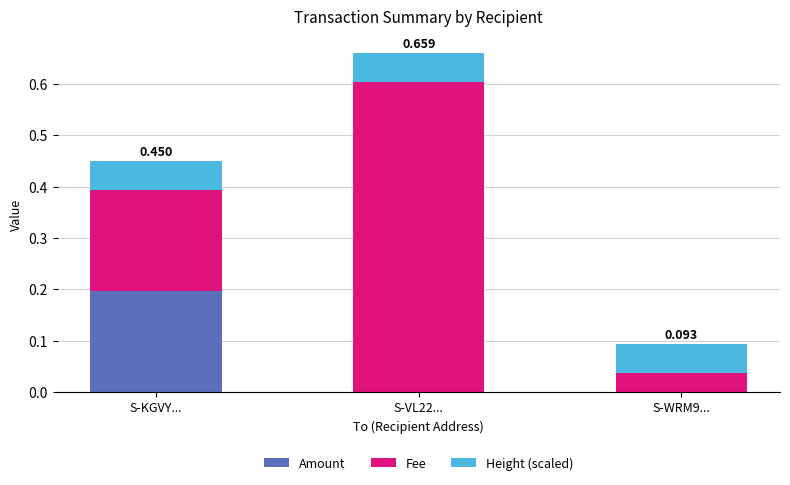

At which category is the sum across all series the highest?

S-VL22...